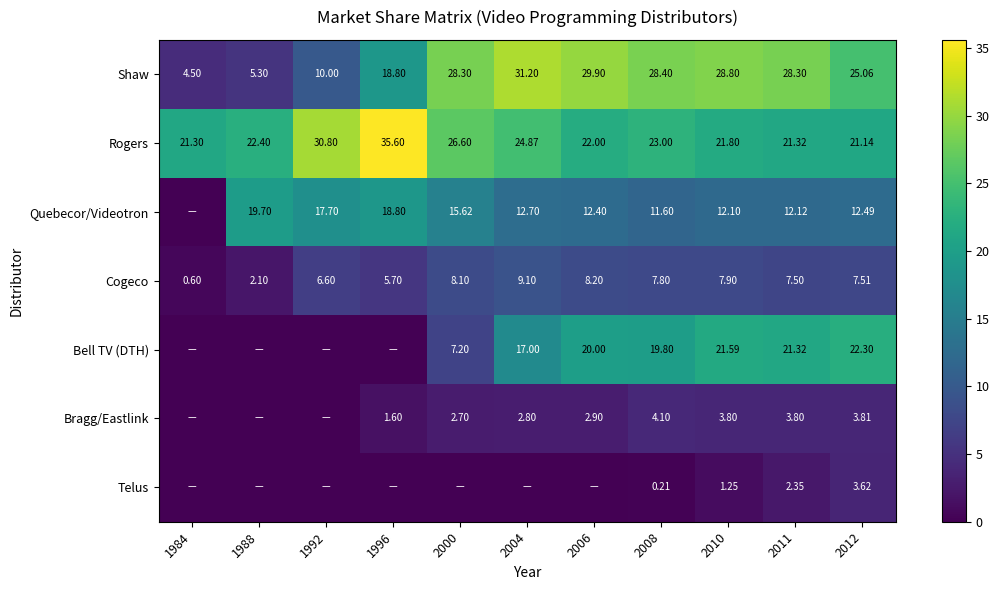

True or false: Bell TV (DTH) has a value of 32.5 at 2010.

False